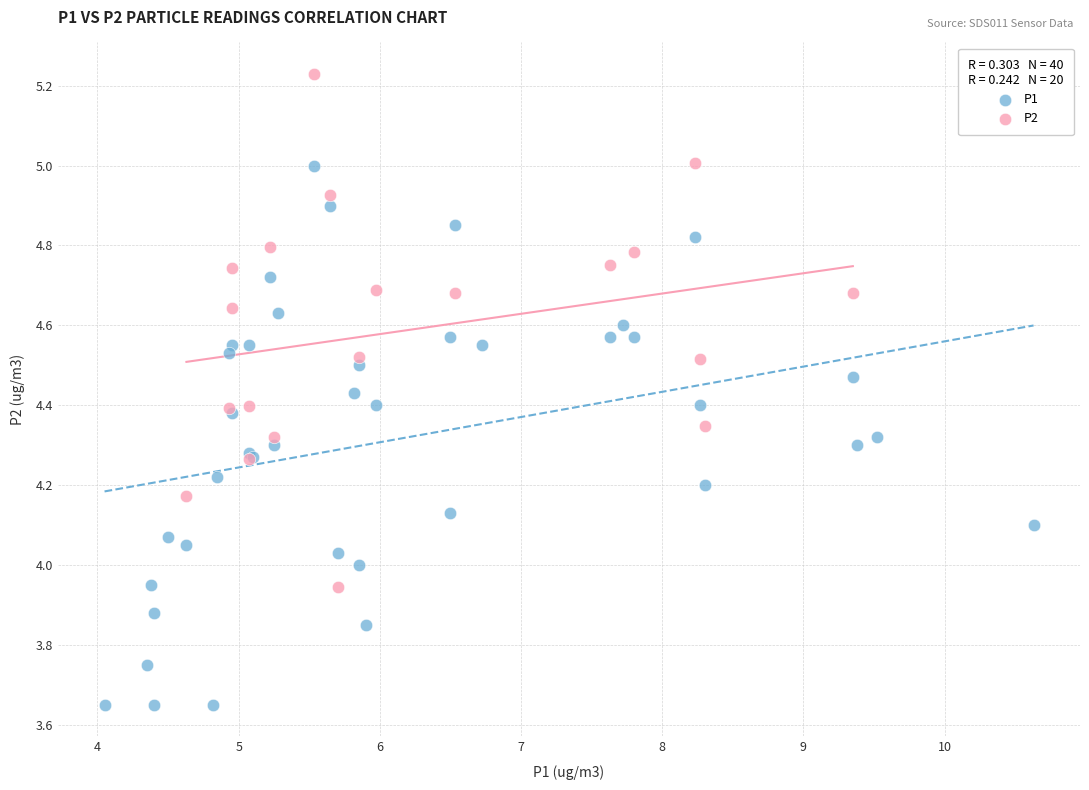

Which series reaches the minimum Y coordinate?

P1